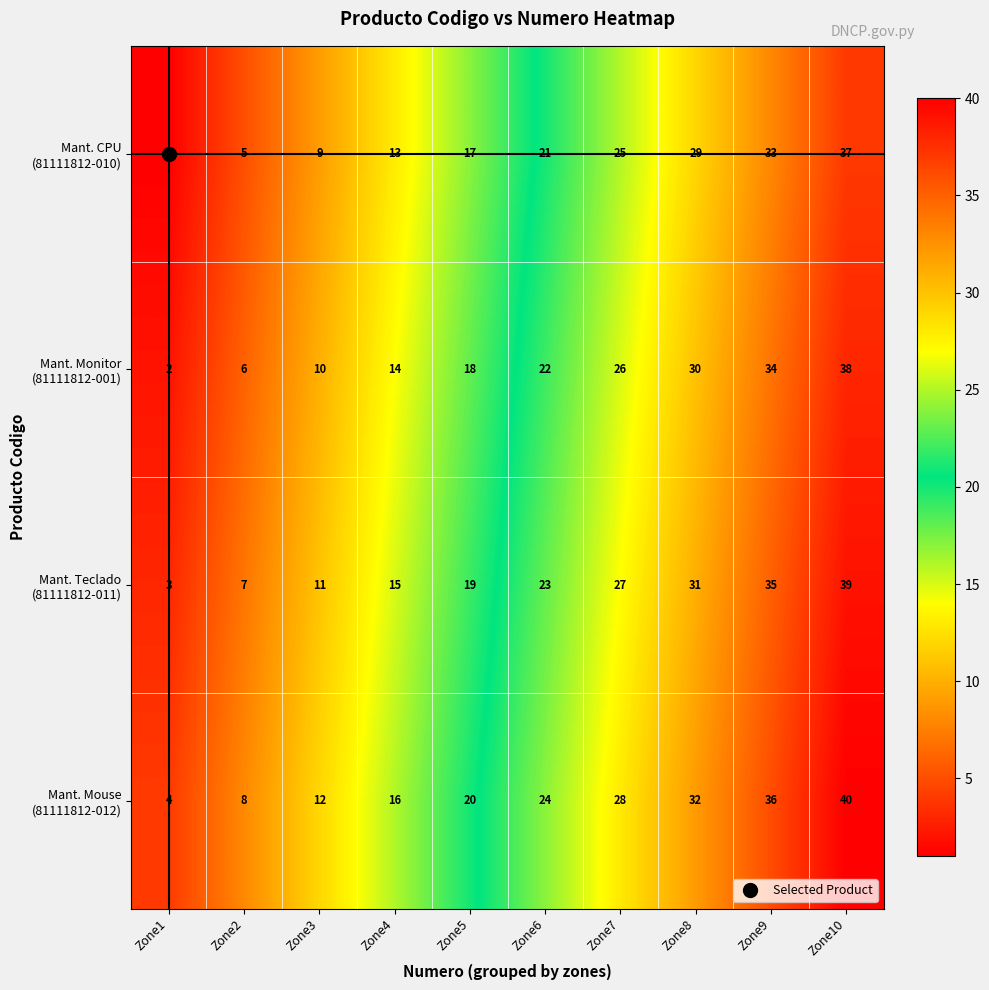

What is the total value across all series at Zone5?

74